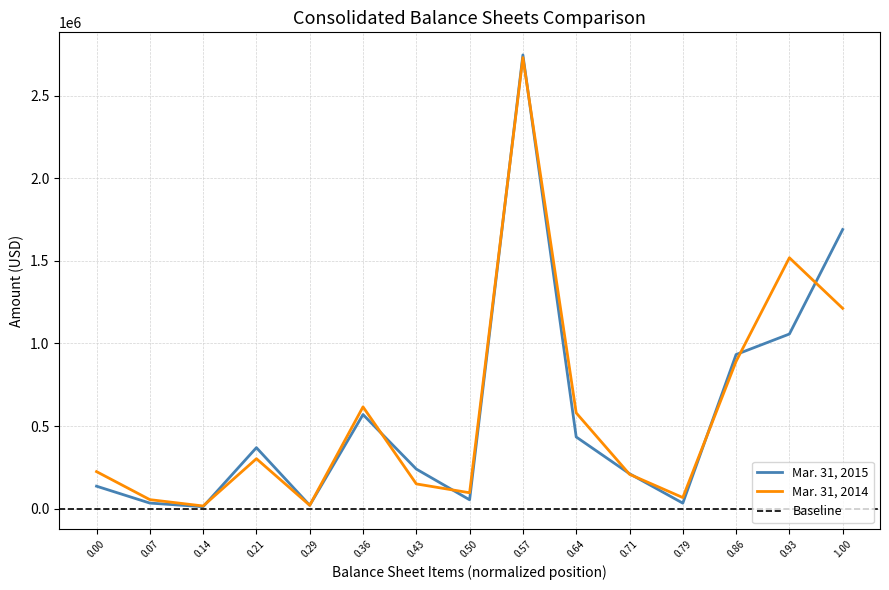

Is the value of Mar. 31, 2014 at 0.50 greater than the value of Mar. 31, 2015 at 0.36?

No